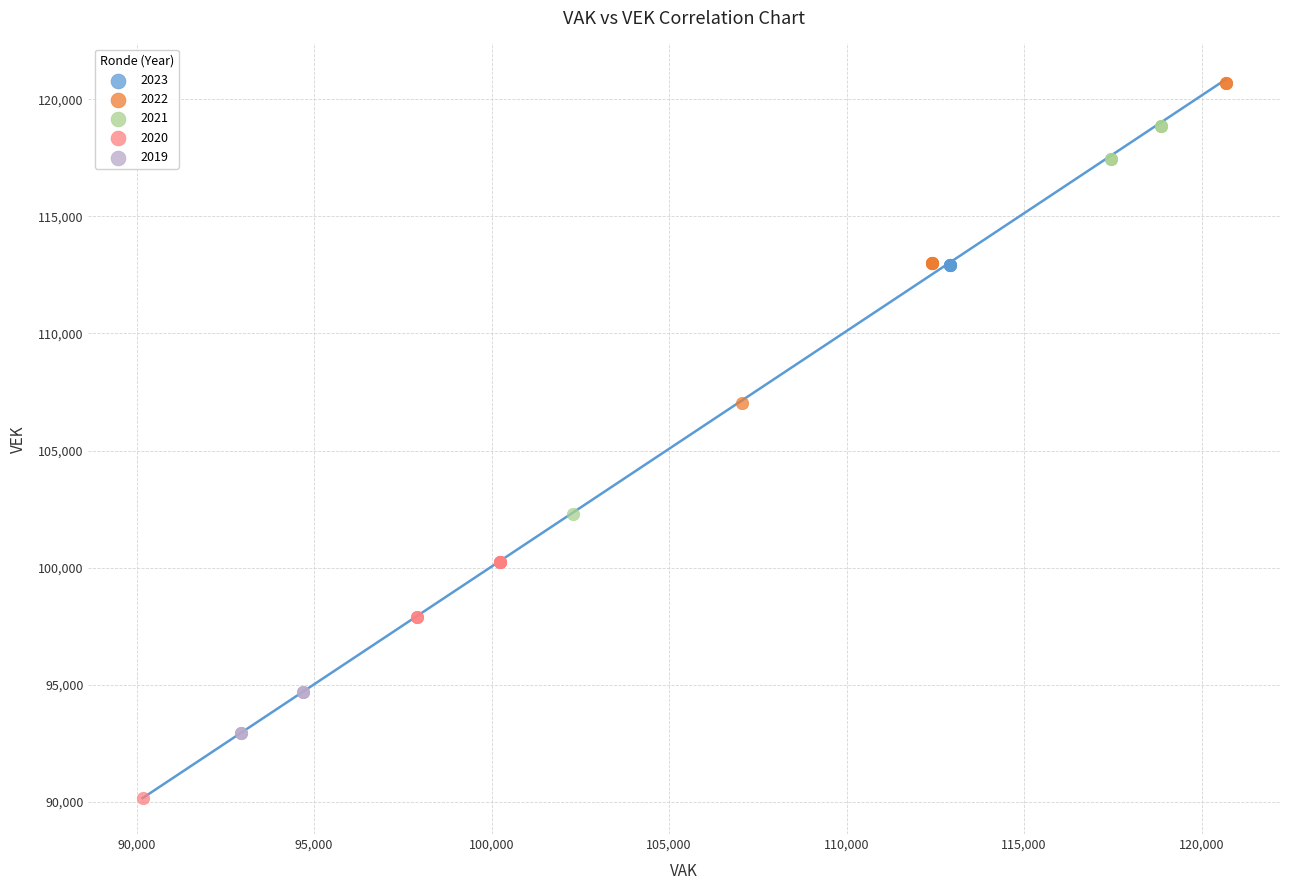

Which series contains the lowest Y value?

2020